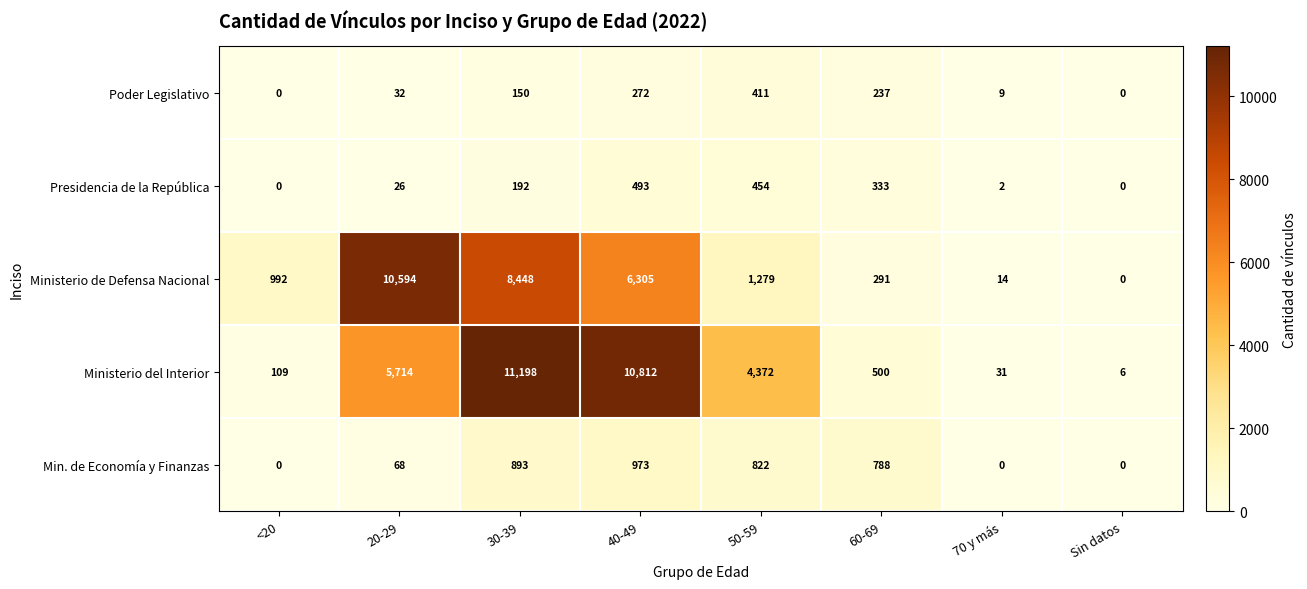

What is the difference between the maximum and minimum values in the Ministerio de Defensa Nacional series?

10594